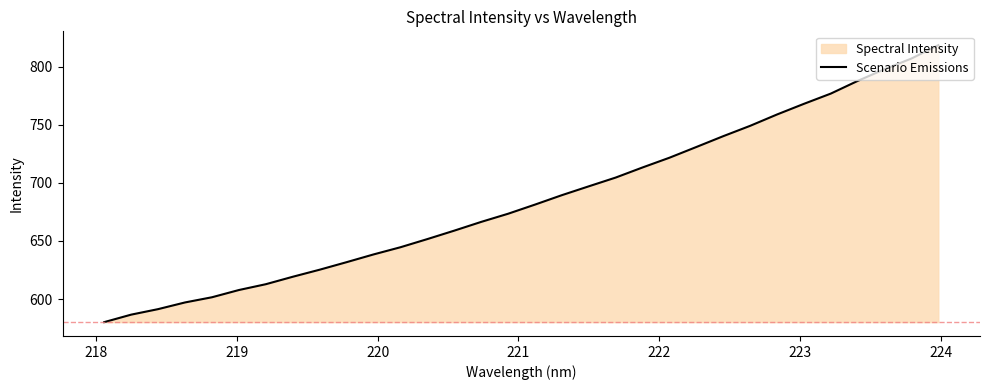

What is the value of the 26th point from the left?

758.8